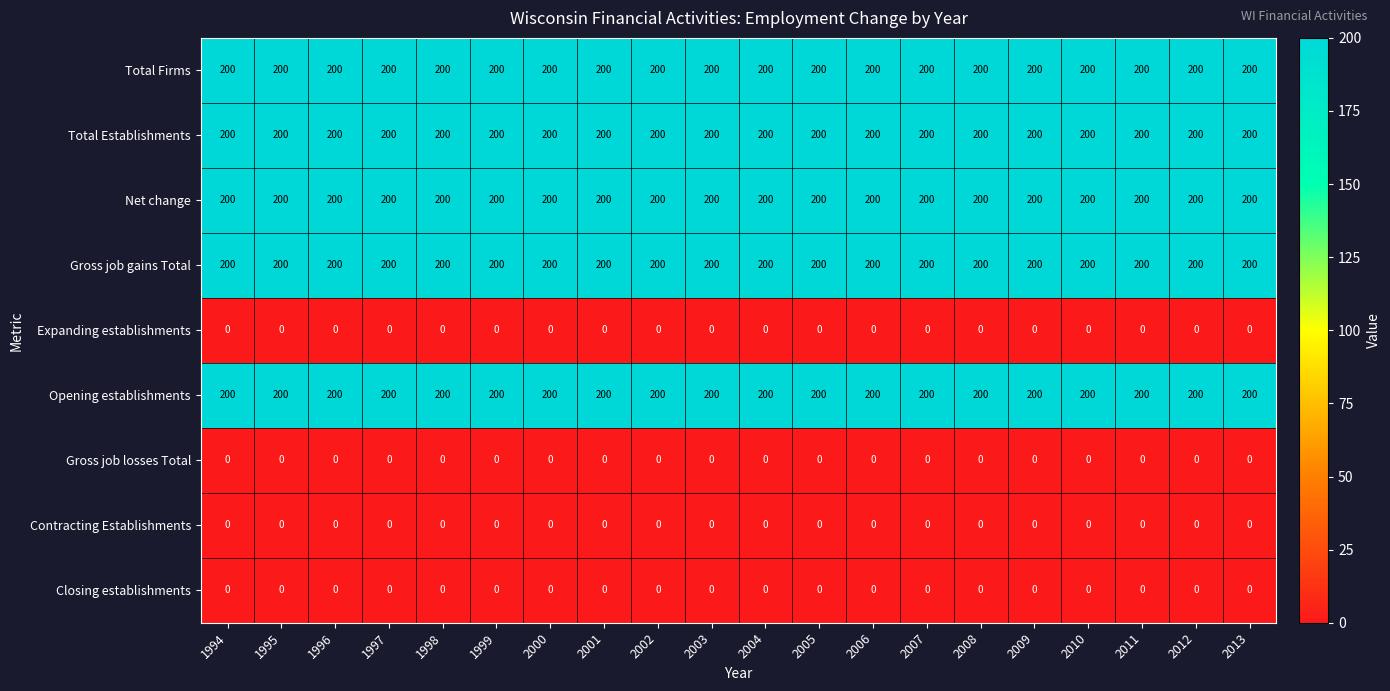

The value of Gross job gains Total at 2003 is 200. True or false?

True